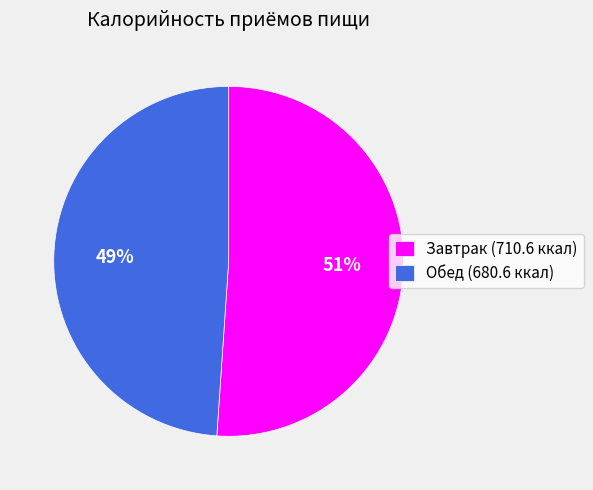

What is the ratio of the value at Завтрак (710.6 ккал) to the value at Обед (680.6 ккал)?

1.0